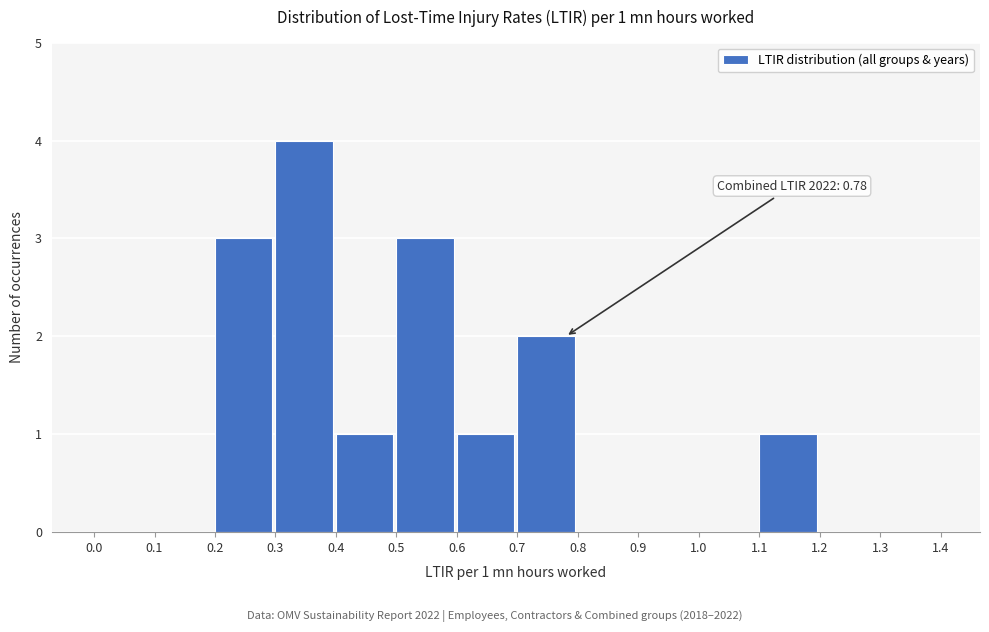

Over which range of the x-axis is the bar tallest?

0.3 to 0.4